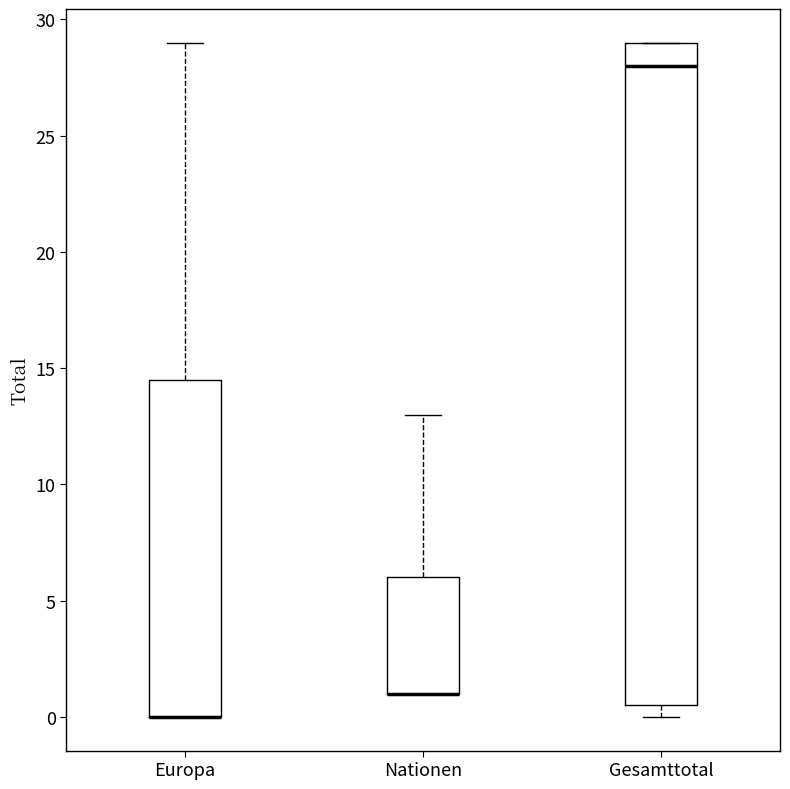

Comparing the boxes themselves (not the whiskers), which one is the tallest?

Gesamttotal